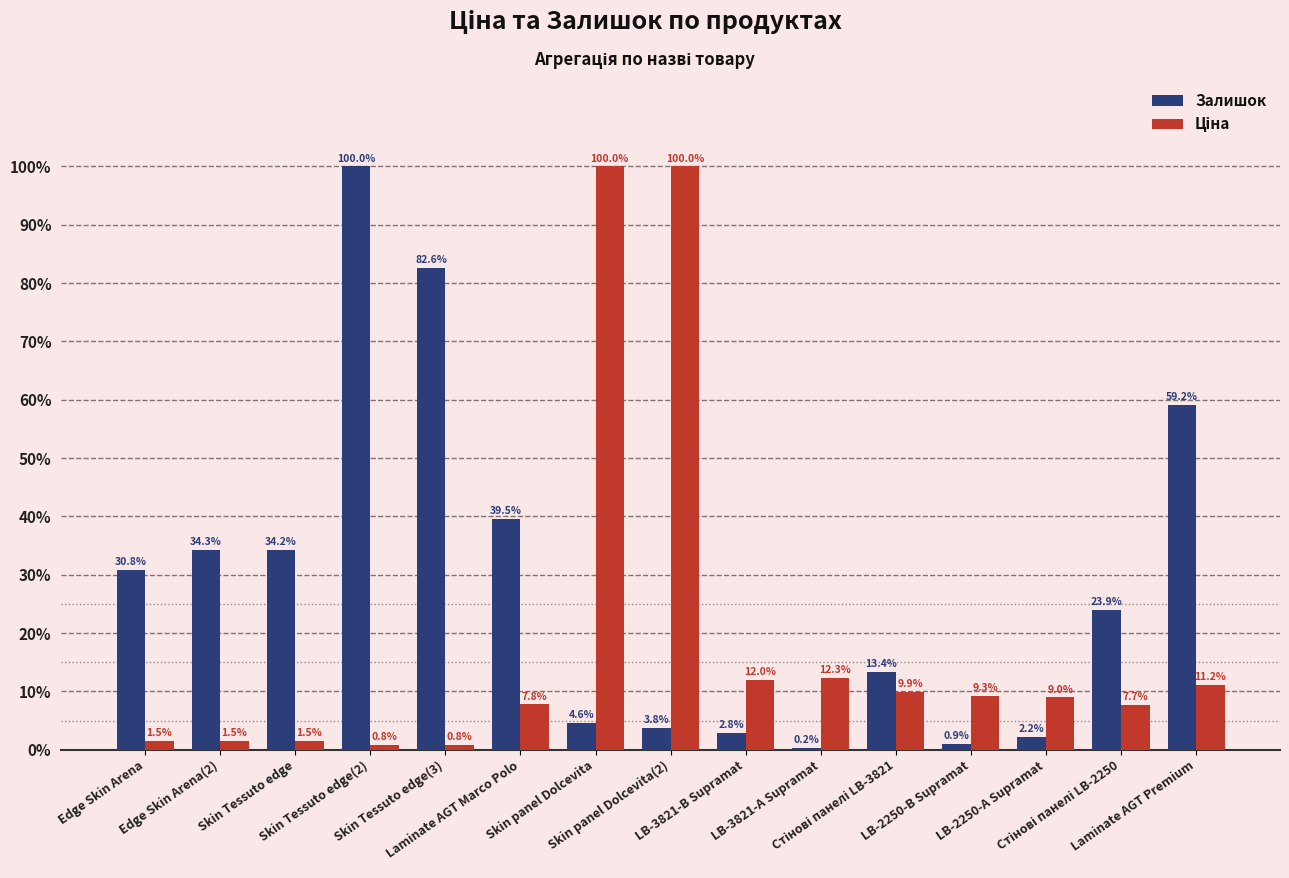

Count the number of data series in this chart.

2